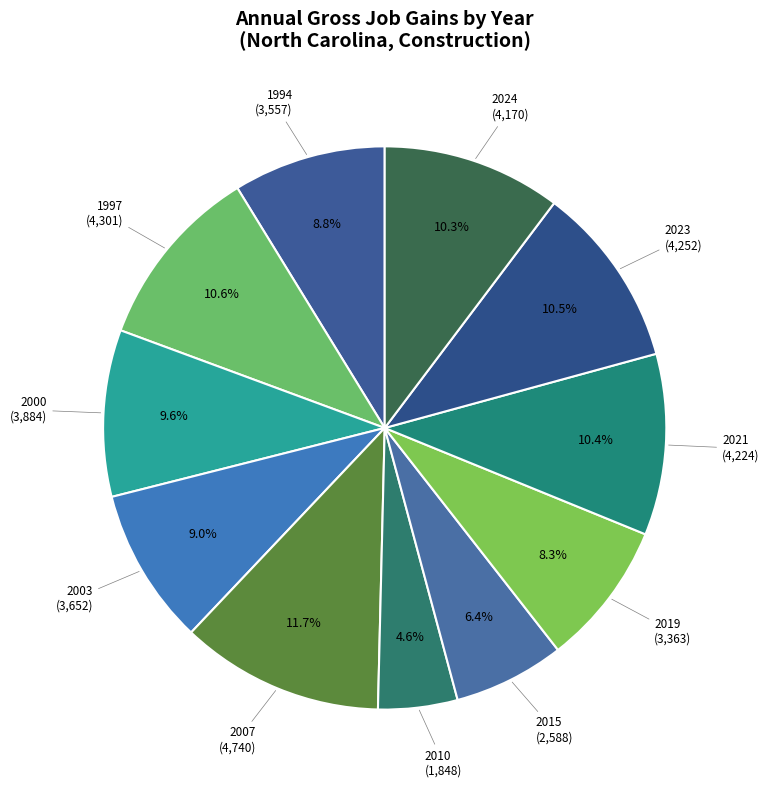

How many slices are in this pie chart?

11